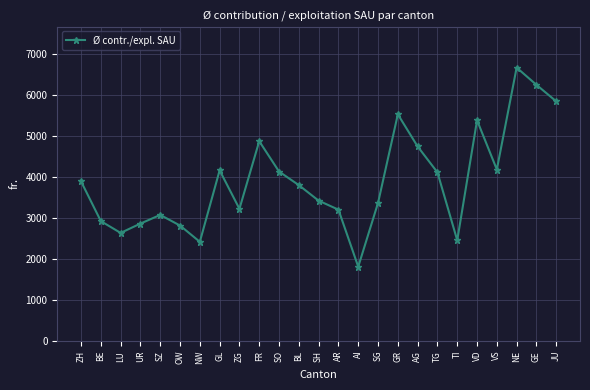

Which label corresponds to the largest value in the chart?

NE